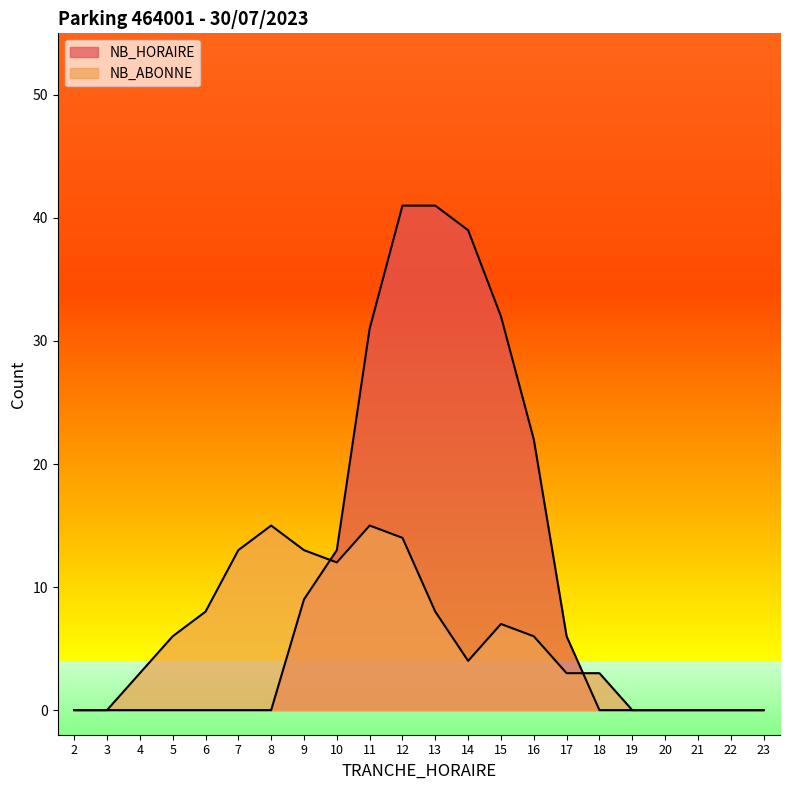

How many series are shown in this chart?

2